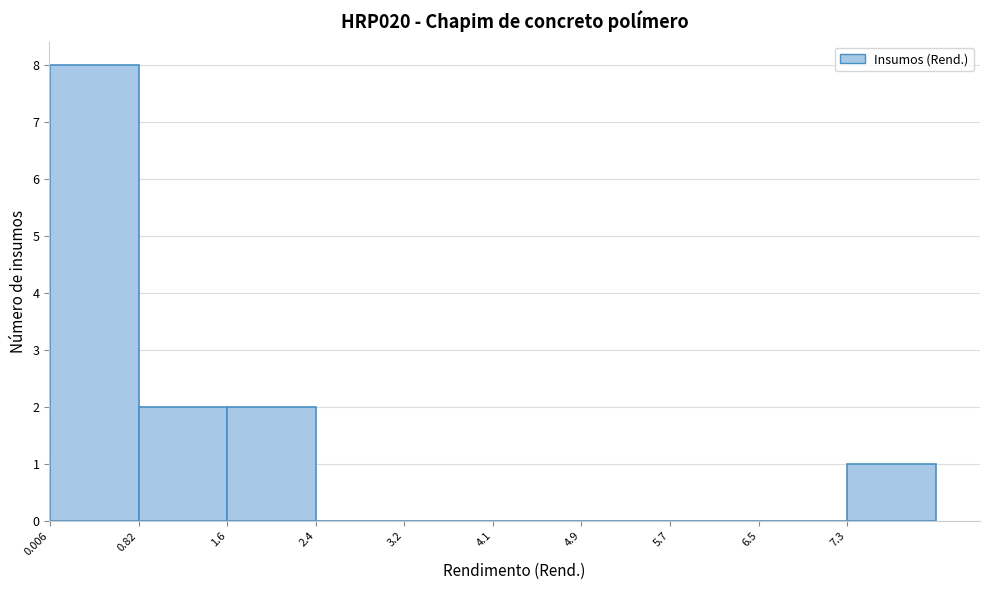

What is the height of the bar covering 0.0 to 0.8 on the x-axis? Neither the bar edges nor the heights are printed on the chart, so give them approximately, as read against the axes.

8